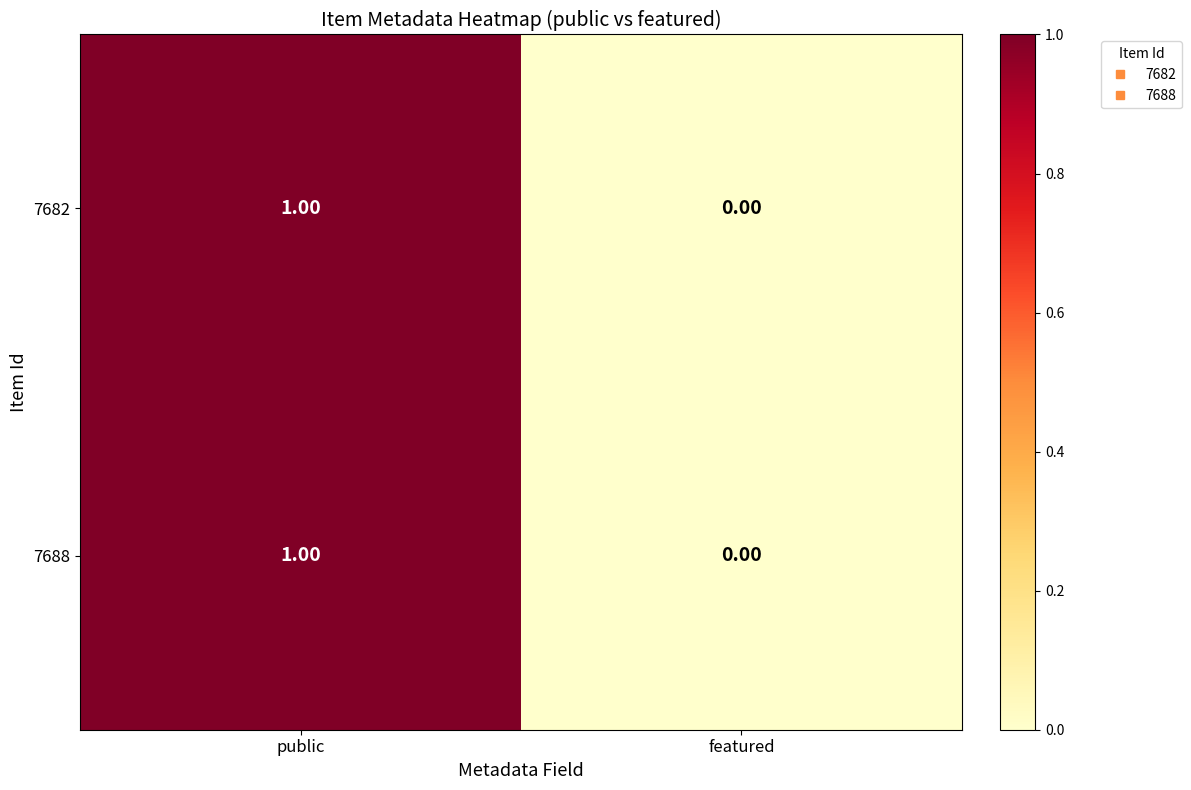

List the labels in order of 7682 value, largest first.

public, featured